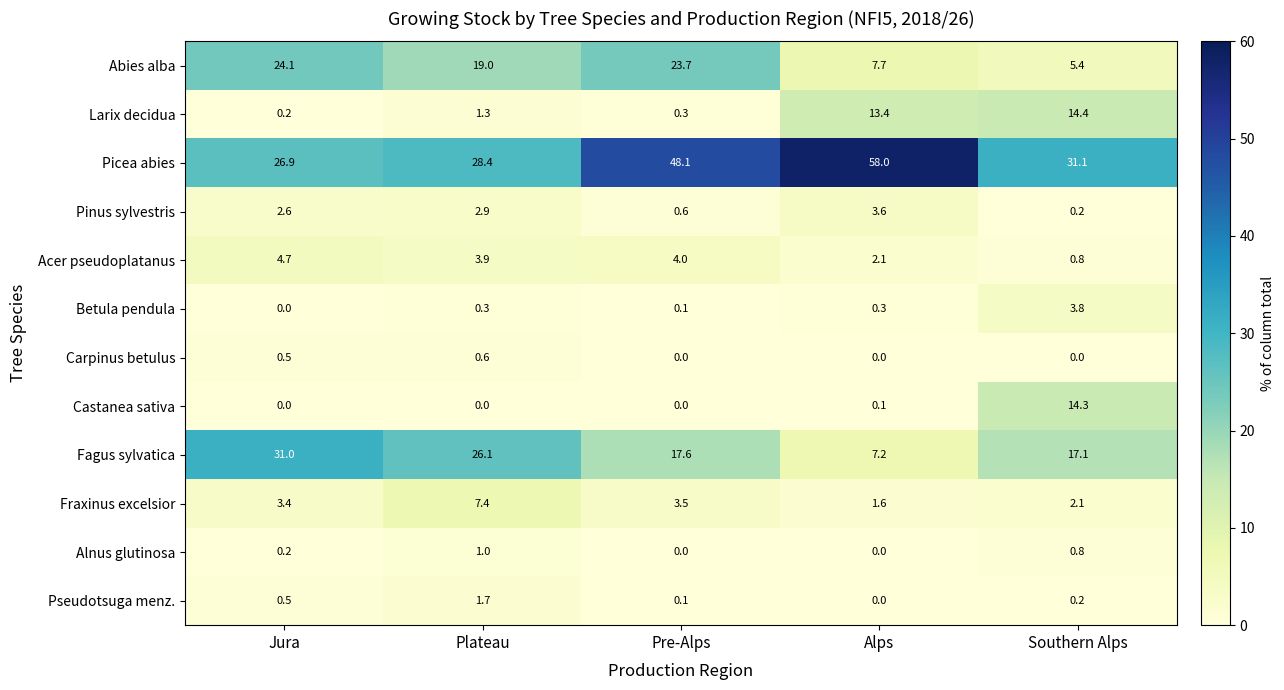

Which series changed the most between Jura and Southern Alps?

Abies alba